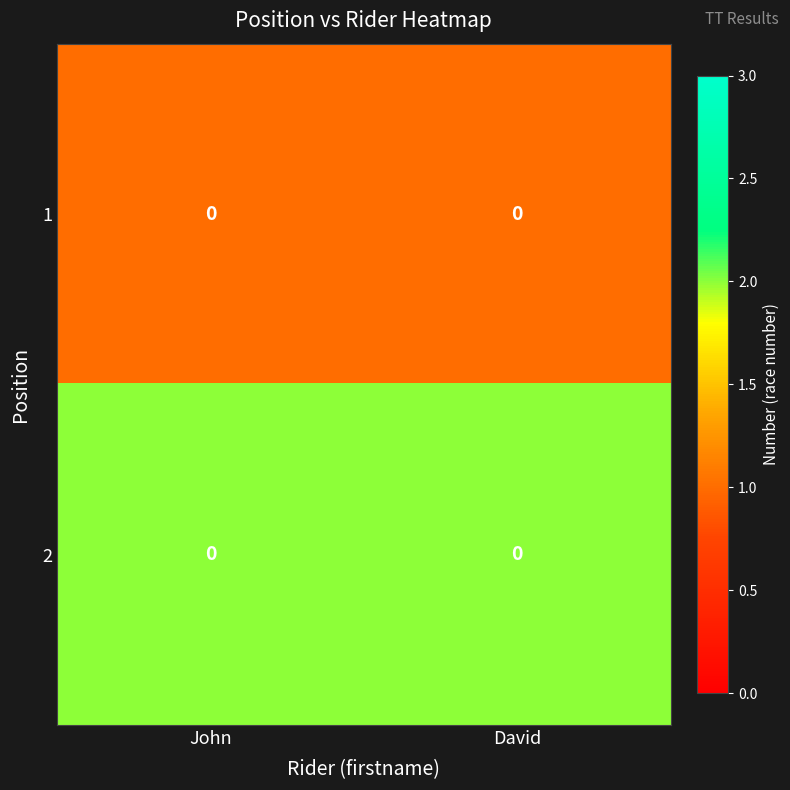

Reading left to right, what are all the values shown in this chart?

1: John=0	David=0
2: John=0	David=0